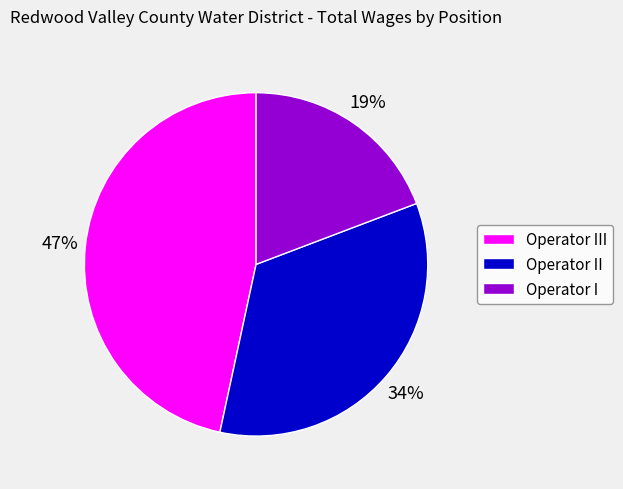

Is there a majority slice in this chart?

No